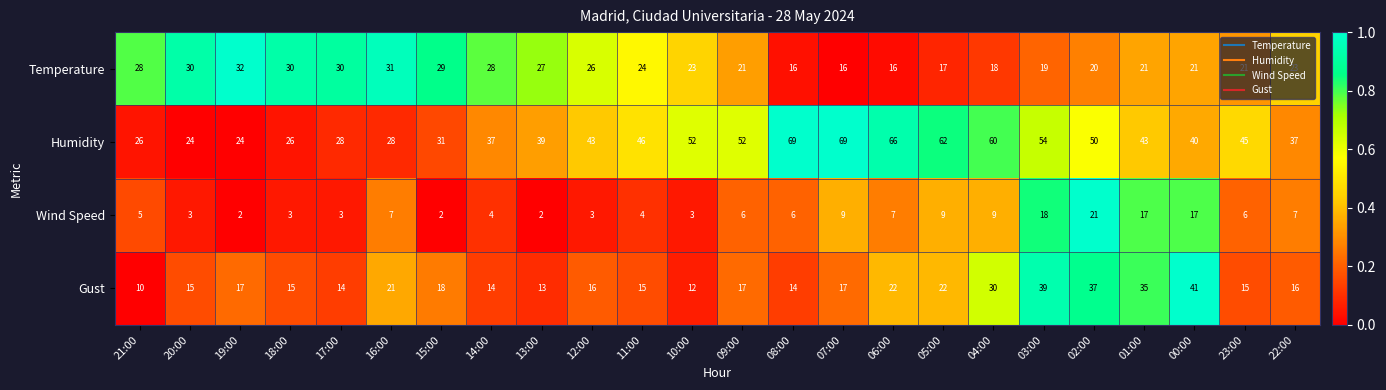

What value does the Gust series have at 05:00, to the nearest 5?

20